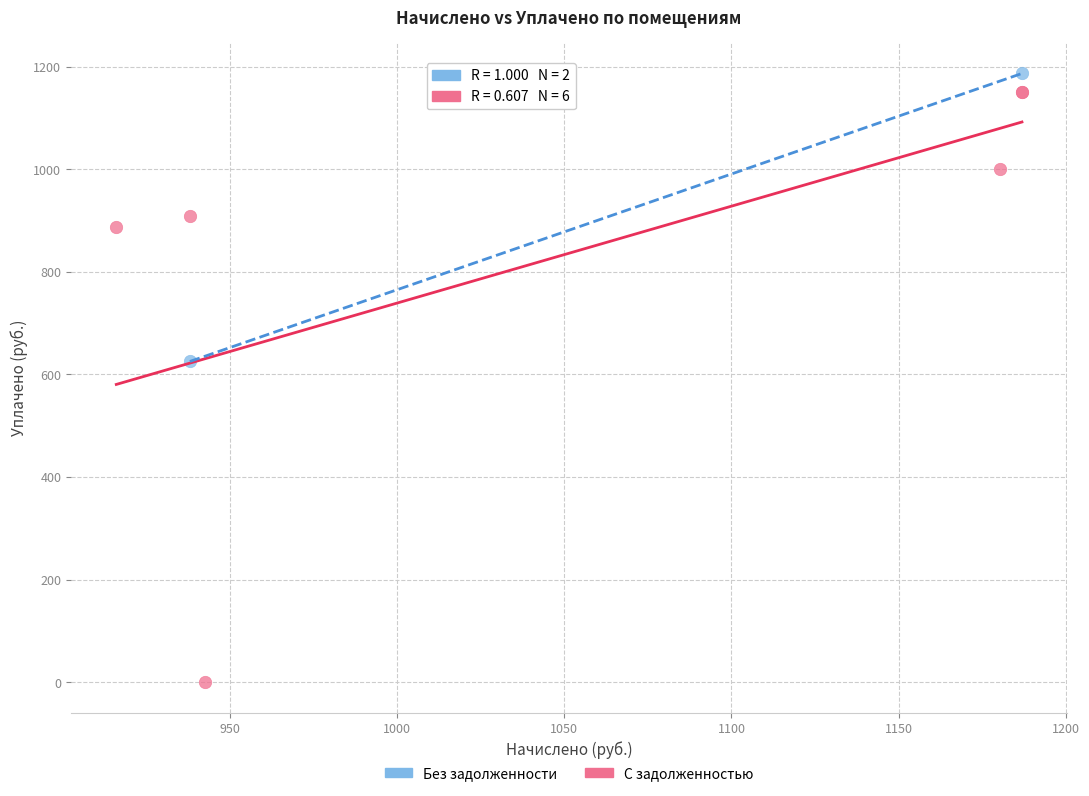

What are all the series names shown in the legend?

Без задолженности, С задолженностью